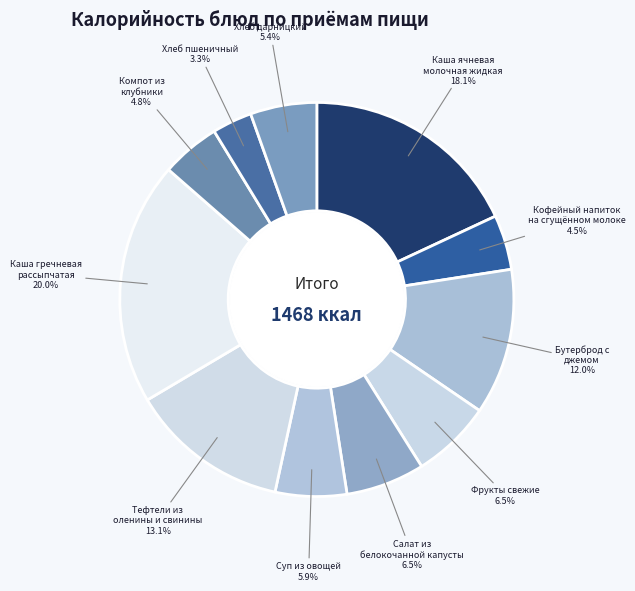

Rank the categories by value from lowest to highest.

Хлеб пшеничный, Кофейный напиток на сгущённом молоке, Компот из клубники, Хлеб дарницкий, Суп из овощей, Салат из белокочанной капусты, Фрукты свежие, Бутерброд с джемом, Тефтели из оленины и свинины, Каша ячневая молочная жидкая, Каша гречневая рассыпчатая